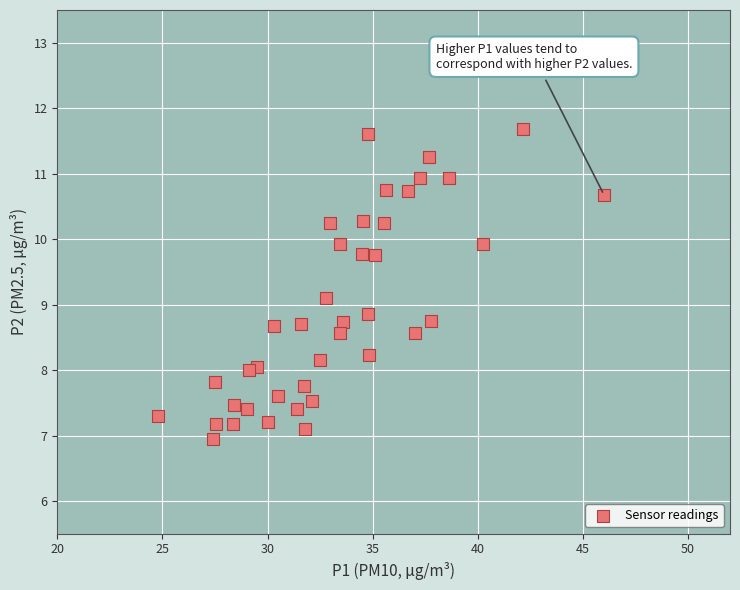

What is the range of X values (max minus min)?

21.2